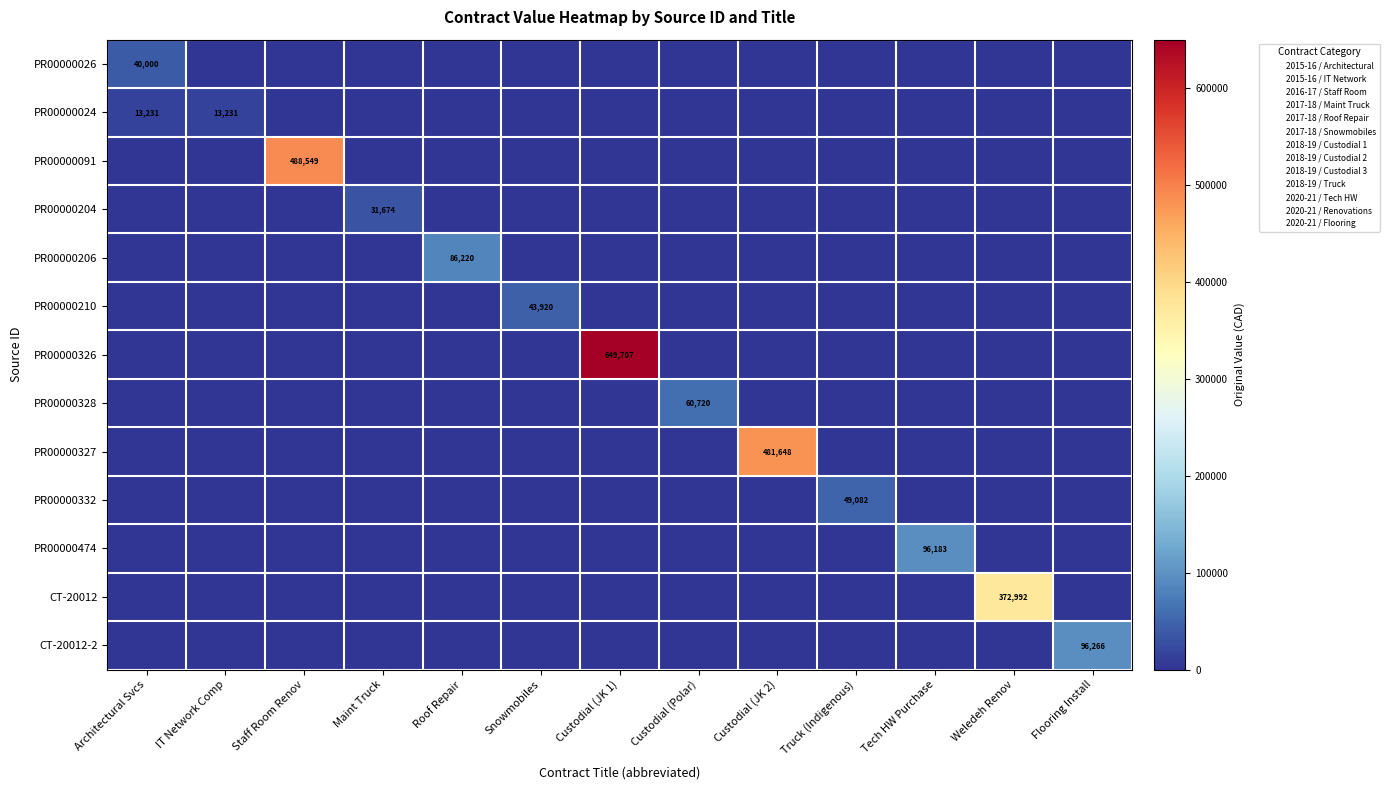

Which series has the largest total across all categories?

PR00000326